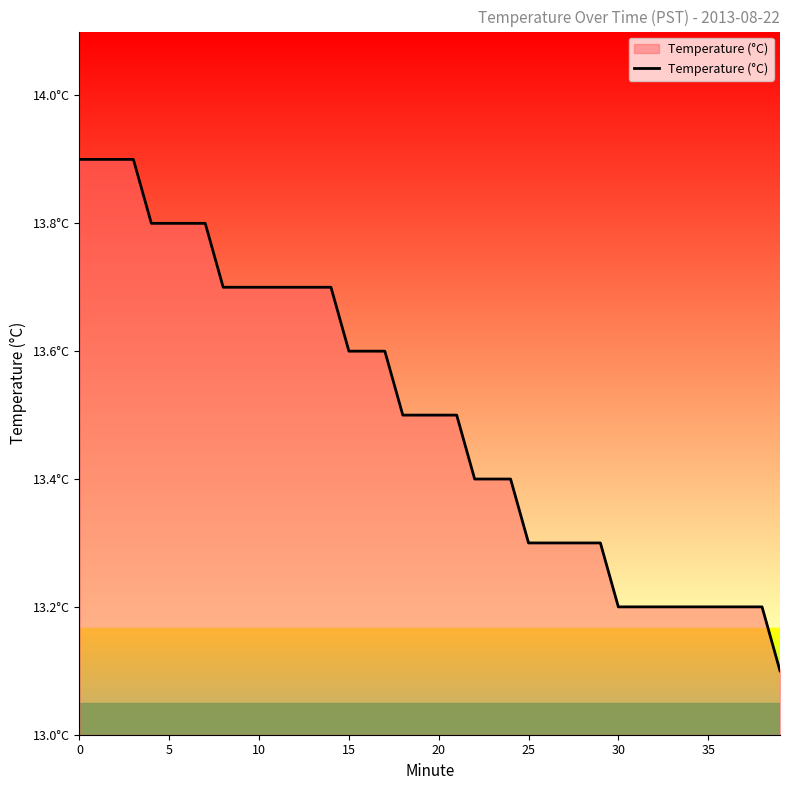

Does the chart have visible grid lines?

No